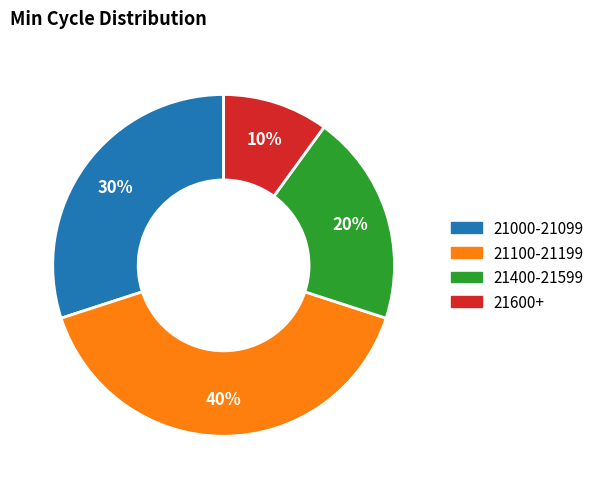

Rank the categories by value from highest to lowest.

21100-21199, 21000-21099, 21400-21599, 21600+